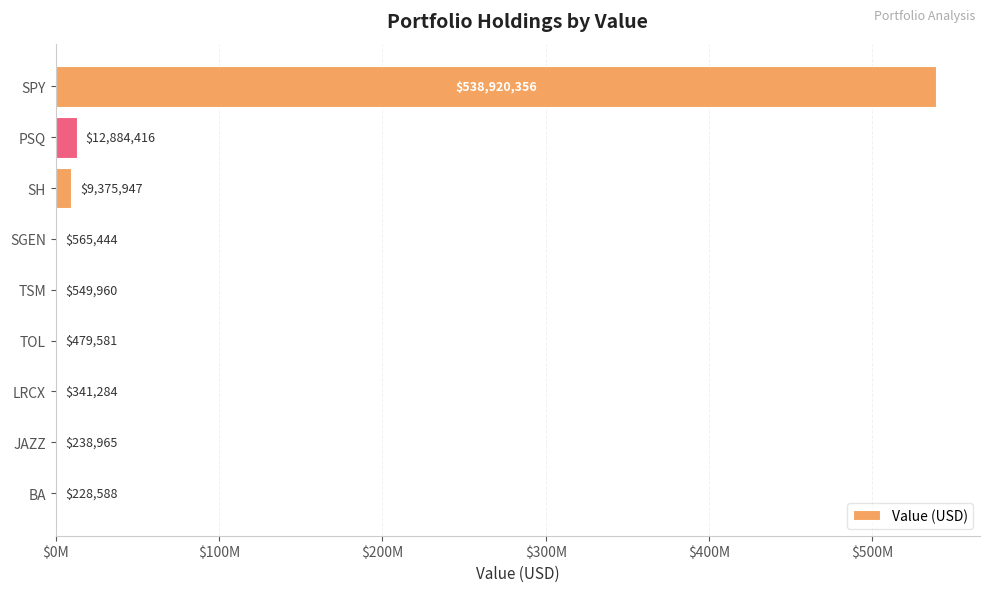

At which label is the value closest to 269574472?

PSQ